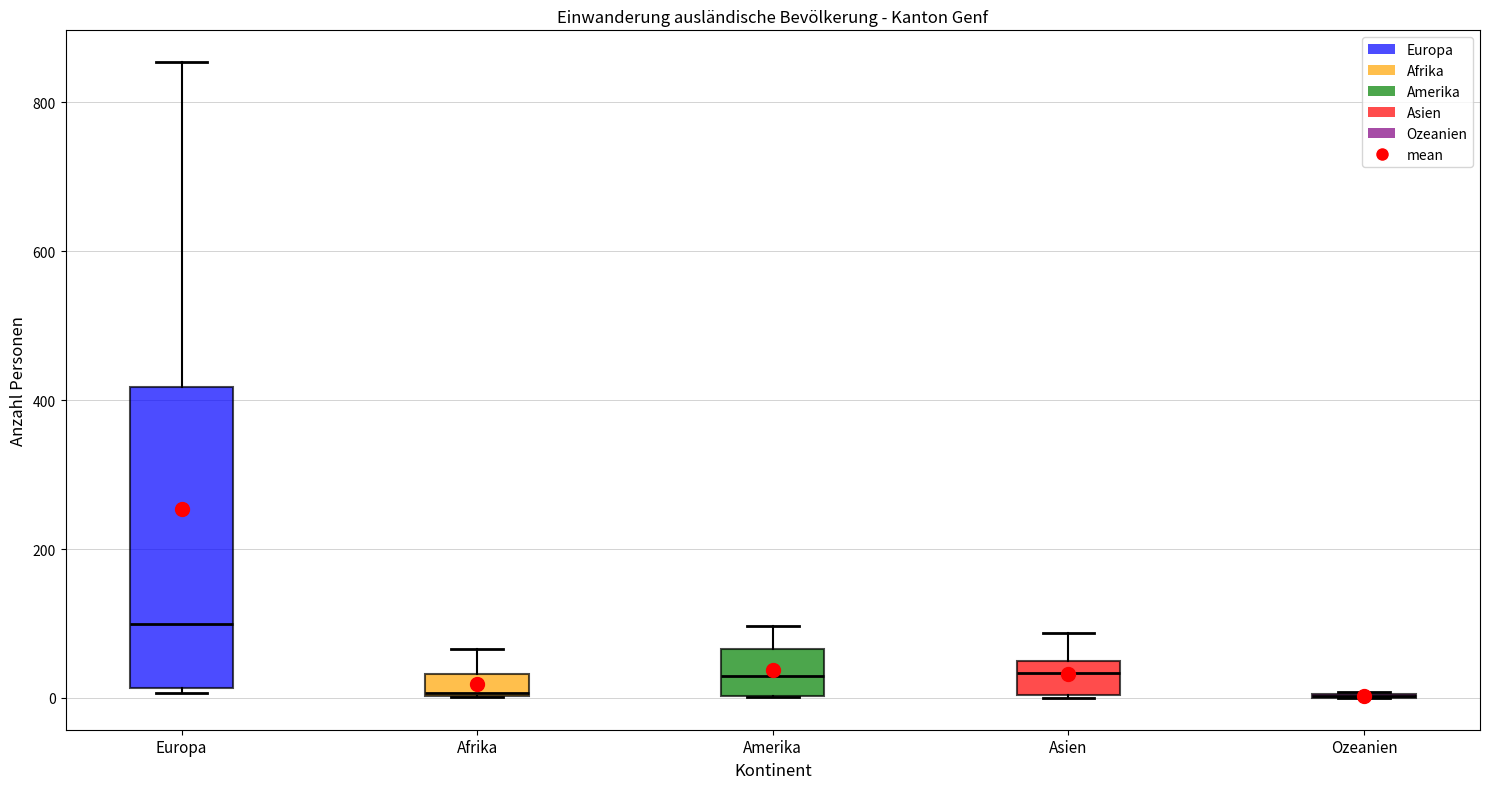

Which box is the tallest, from its lower edge to its upper edge?

Europa